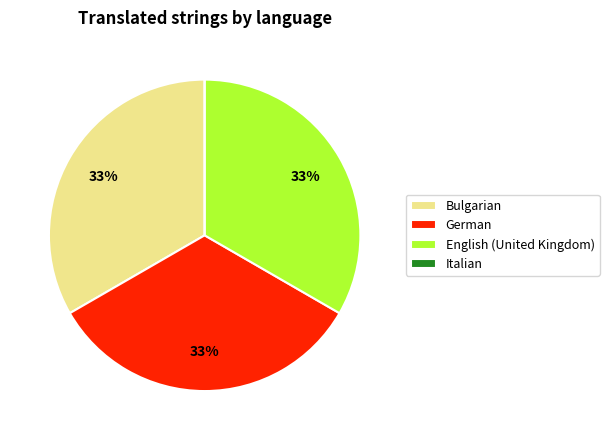

To the nearest percent, what is the combined percentage of German and Bulgarian?

67%